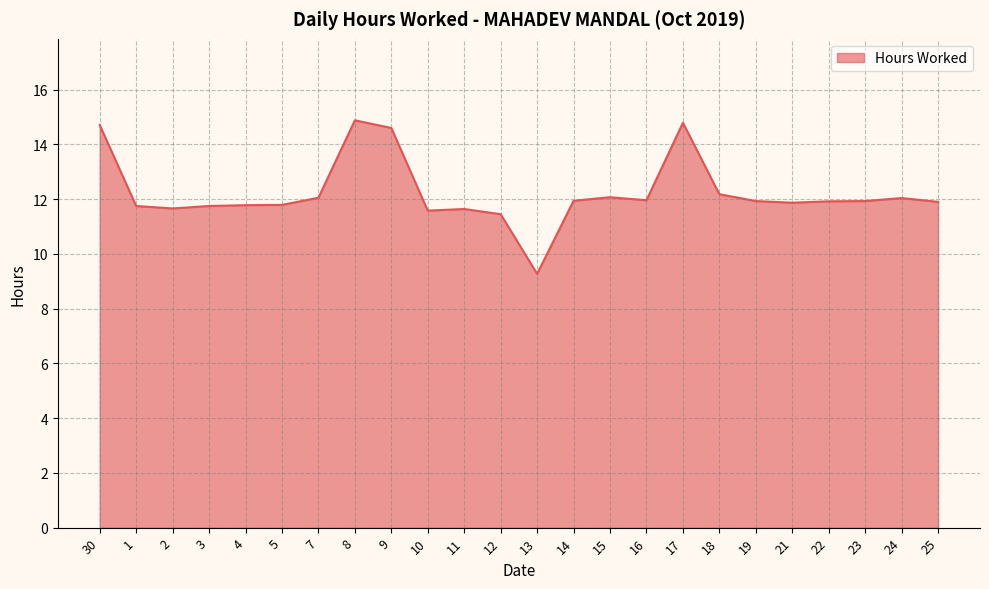

What position from the left is 17?

17